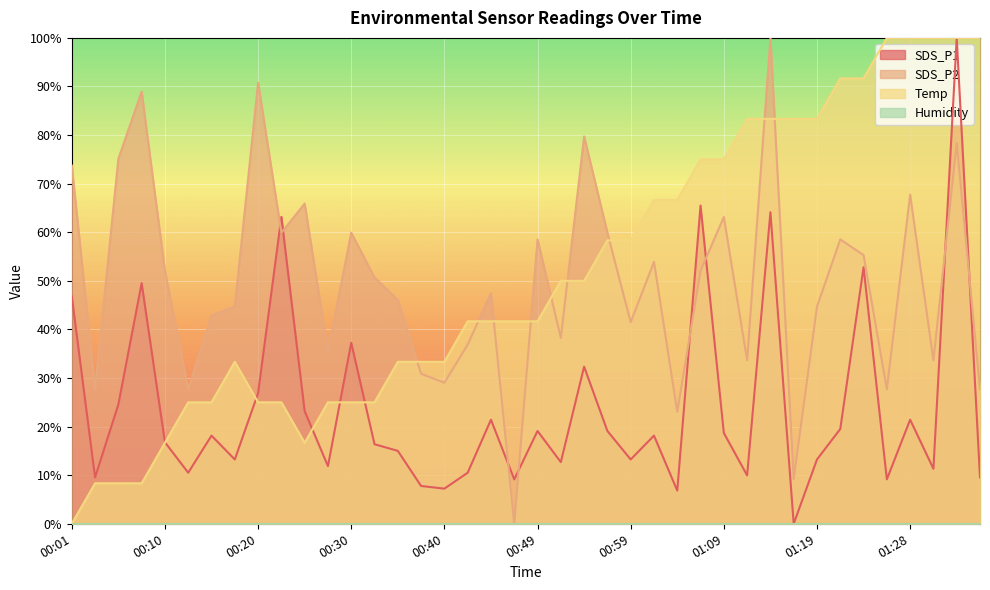

True or false: SDS_P1 and Temp cross at least once.

True